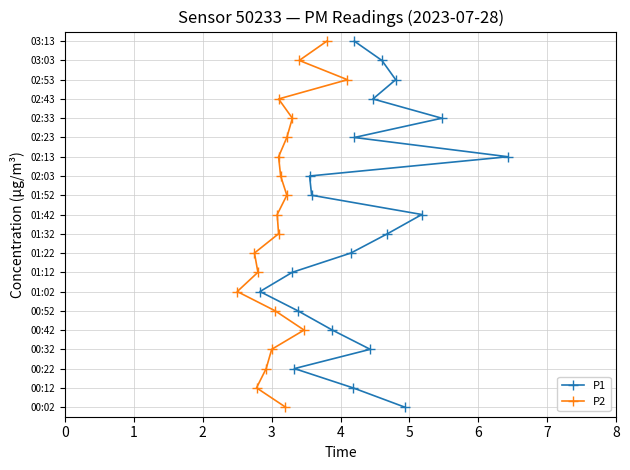

Which series has the widest spread of values?

P1